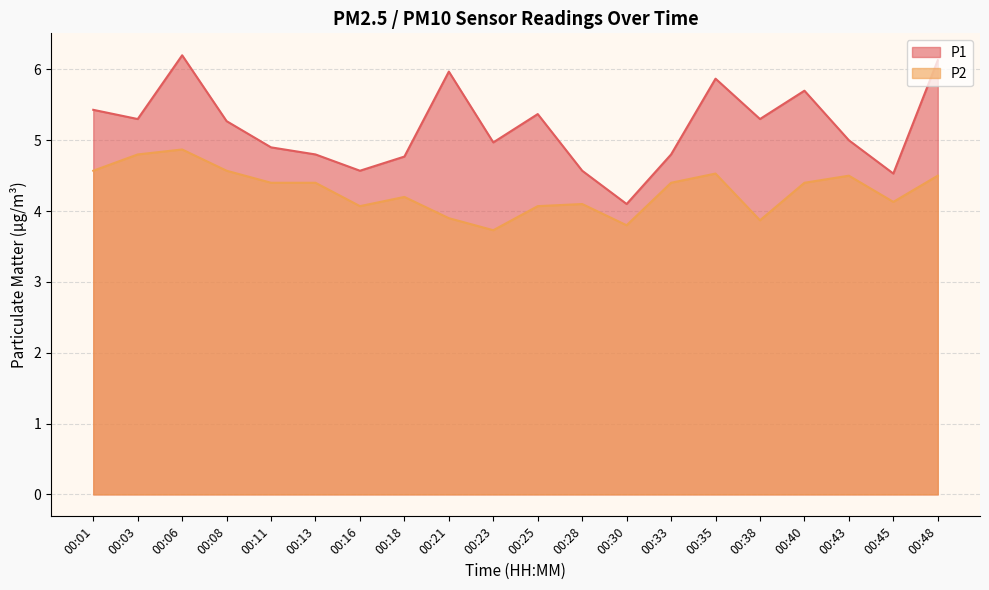

True or false: P2 has a value of 6.4 at 00:38.

False